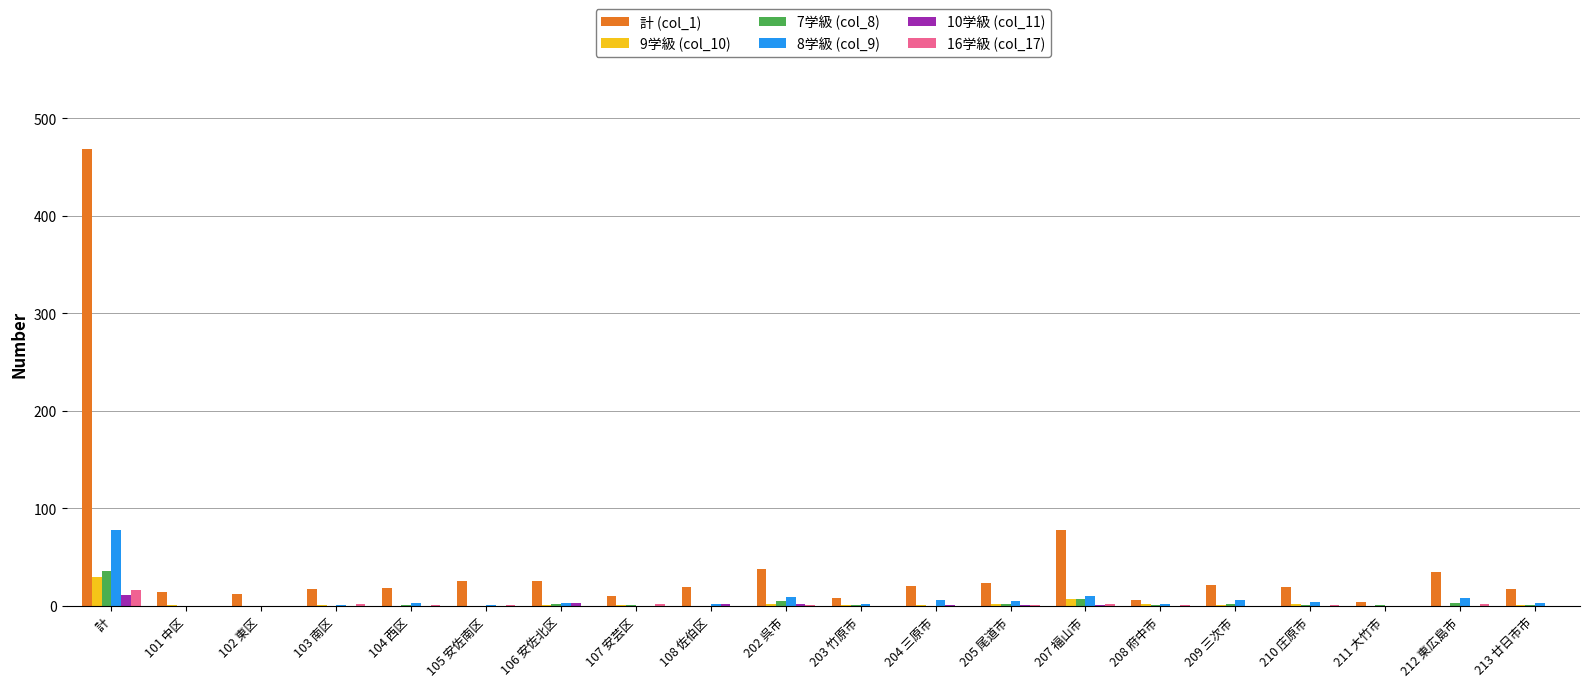

What is the greatest value displayed?

468